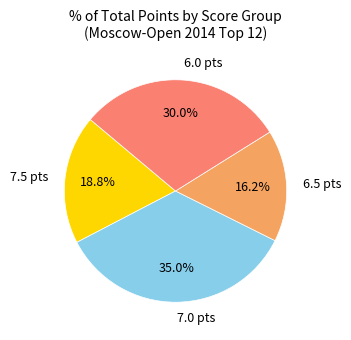

Approximately how many times larger is the value at 7.5 pts compared to 6.5 pts?

1.2